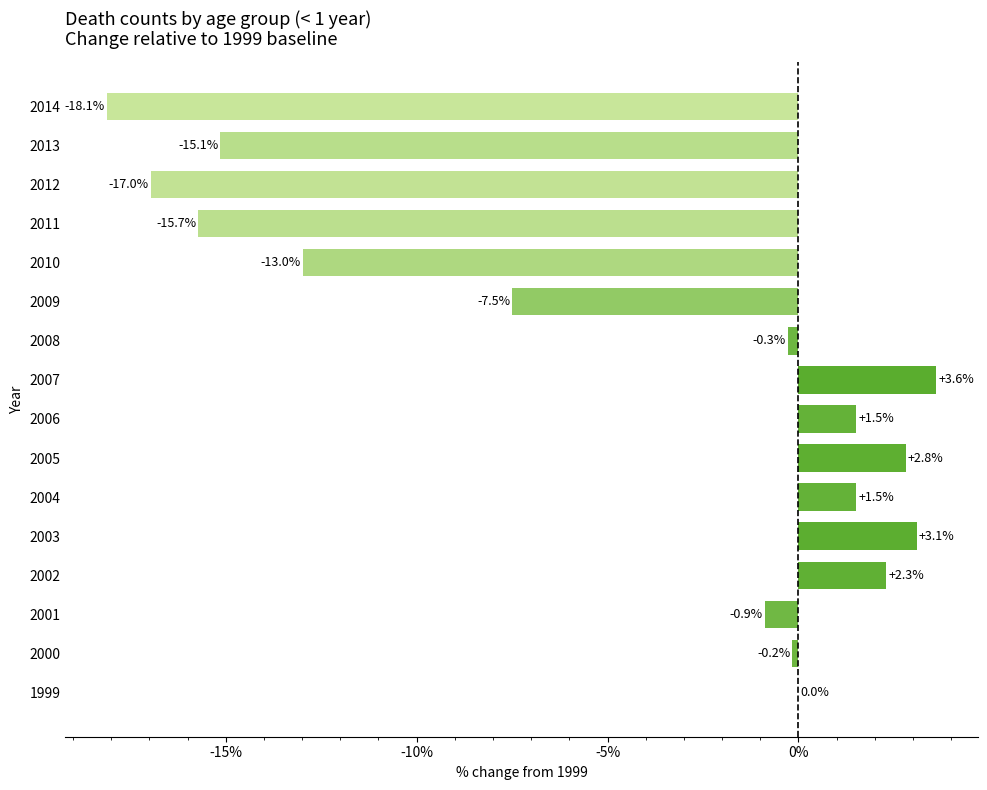

At which category does the chart reach its peak across all series?

2007